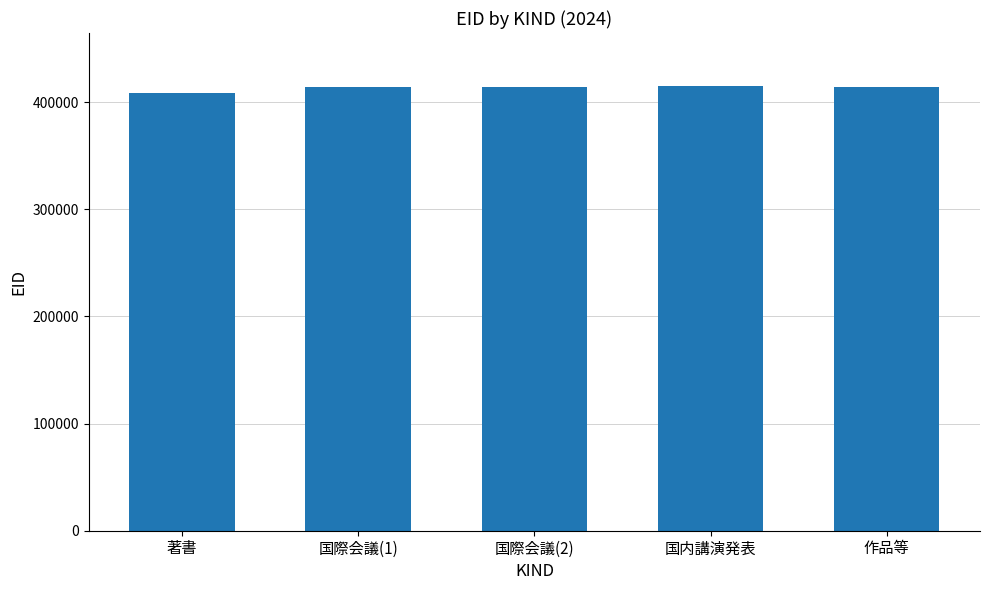

The value at 国際会議(1) is 185671. True or false?

False